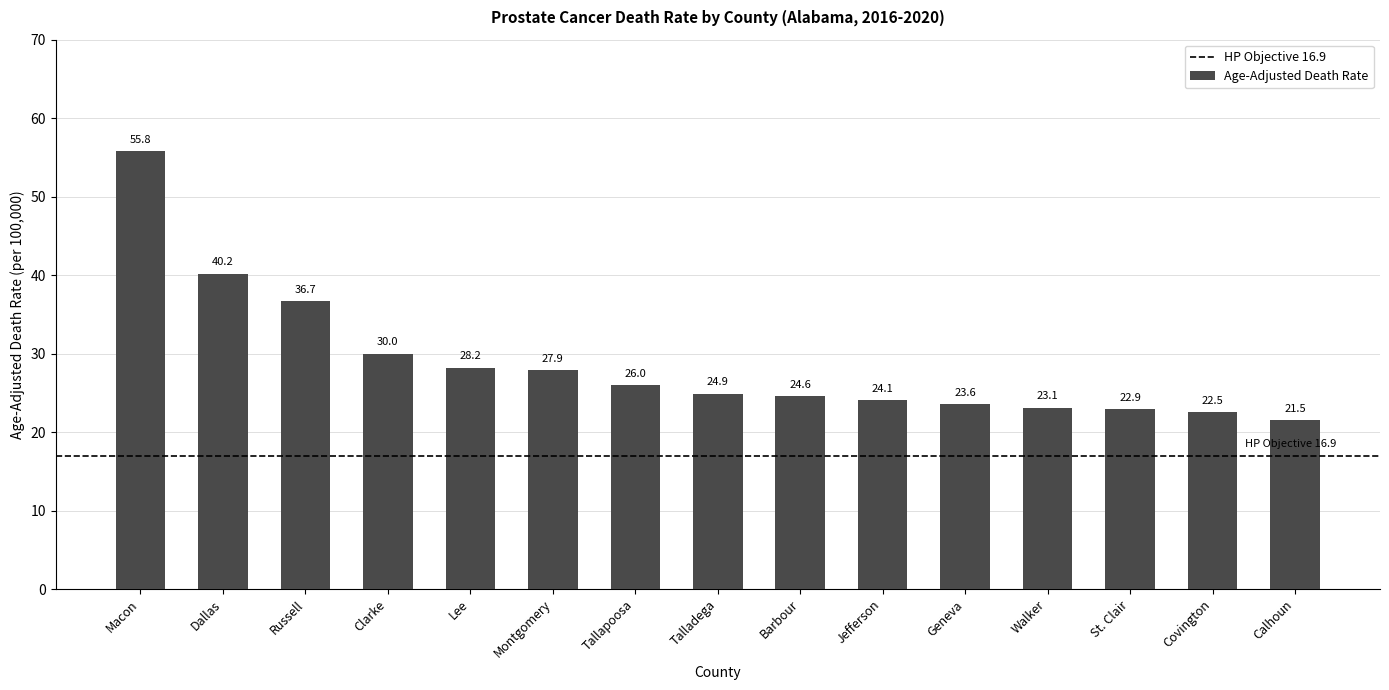

Which category has the lowest value across all series?

Calhoun